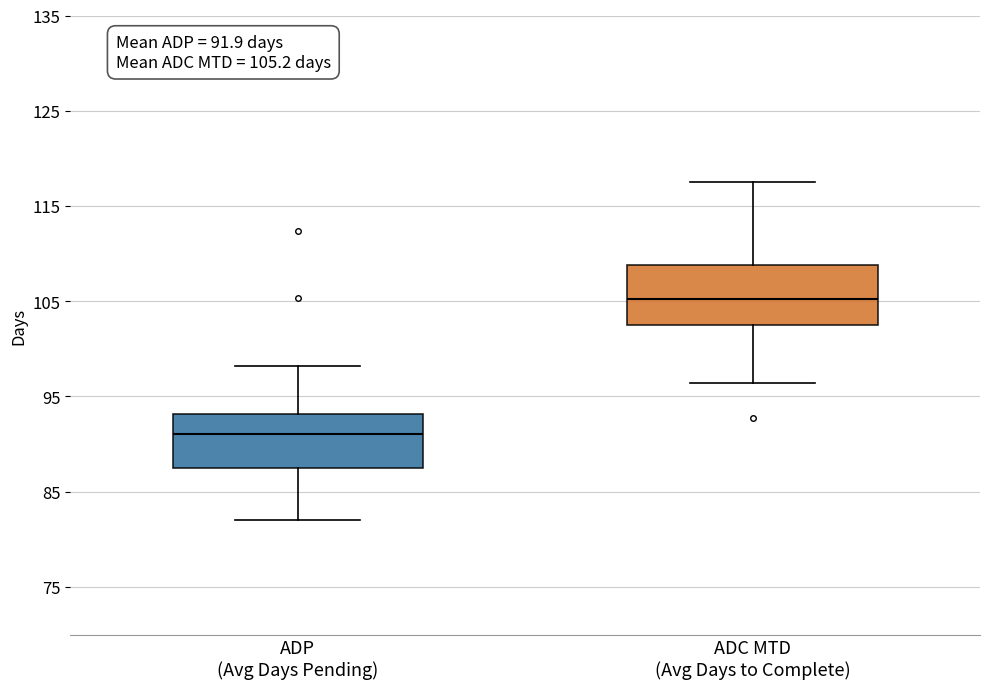

Which box has the lowest median line?

ADP (Avg Days Pending)